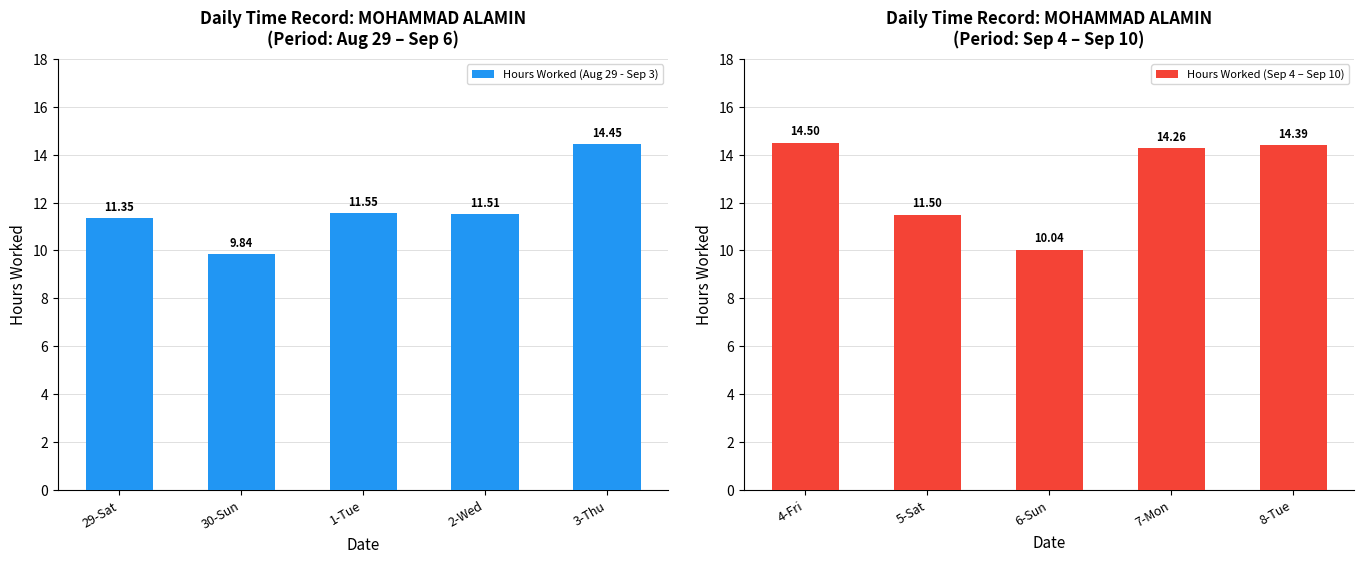

Rank the series by their average value, from lowest to highest.

Hours Worked (Aug 29 - Sep 3), Hours Worked (Sep 4 – Sep 10)